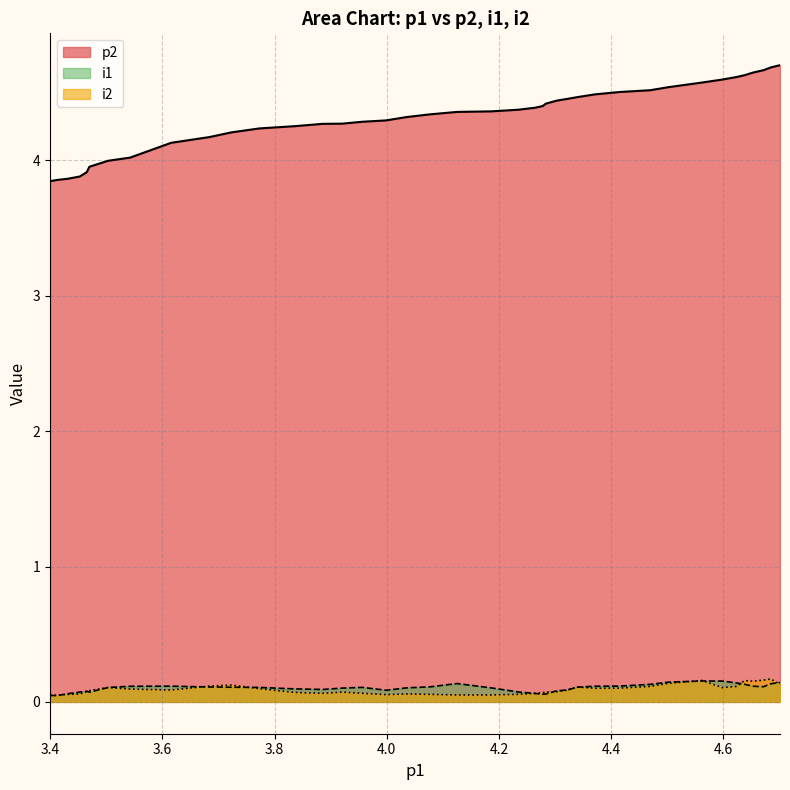

What is the lowest value of the p2 series?

3.8